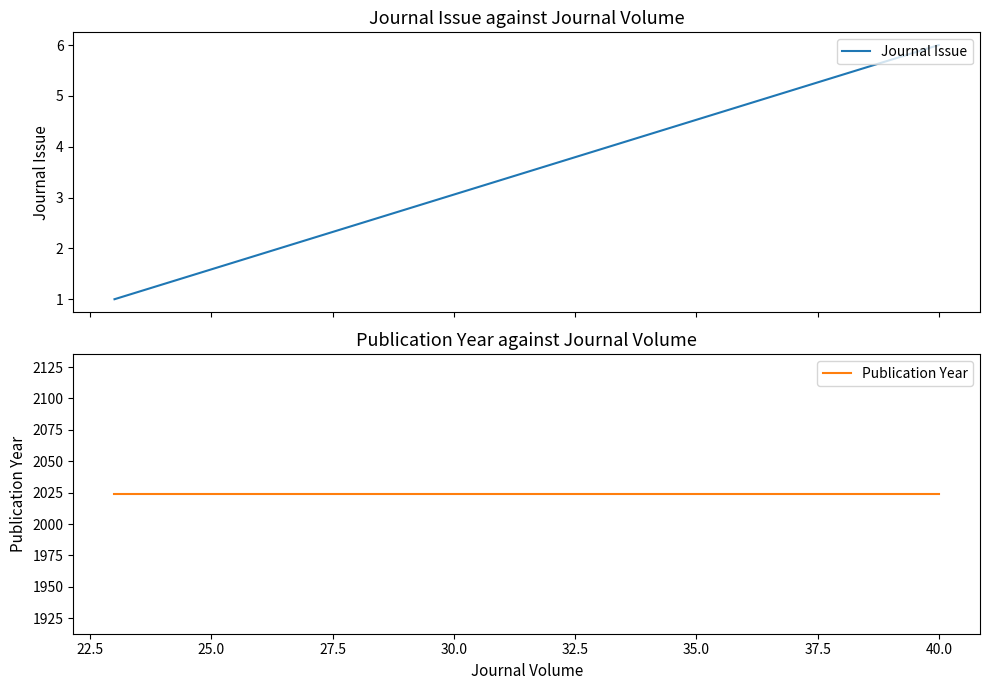

How many lines are shown in the chart?

2